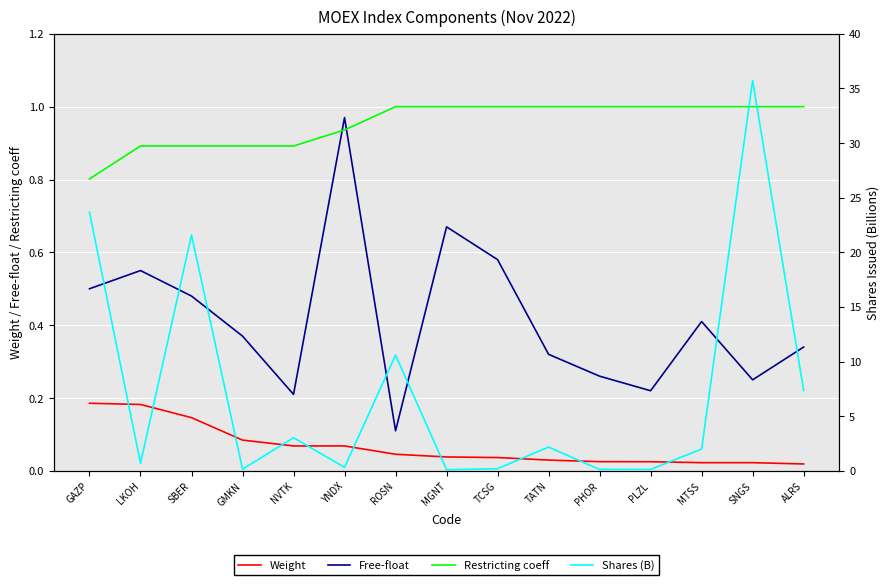

How many data points in Shares (B) are above 1?

8